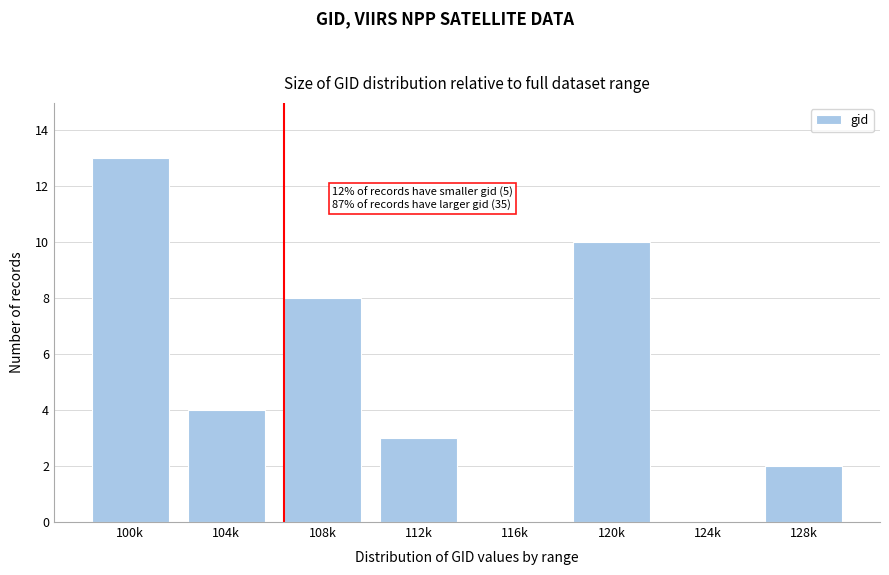

Reading left to right, extract all data points from this chart.

100k=13	104k=4	108k=8	112k=3	116k=0	120k=10	124k=0	128k=2